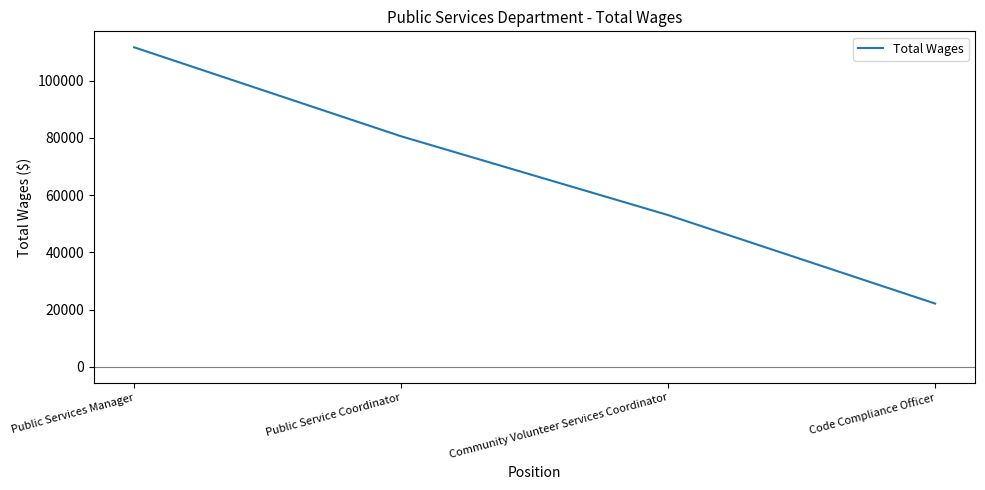

What is the difference between the maximum and minimum values?

89561